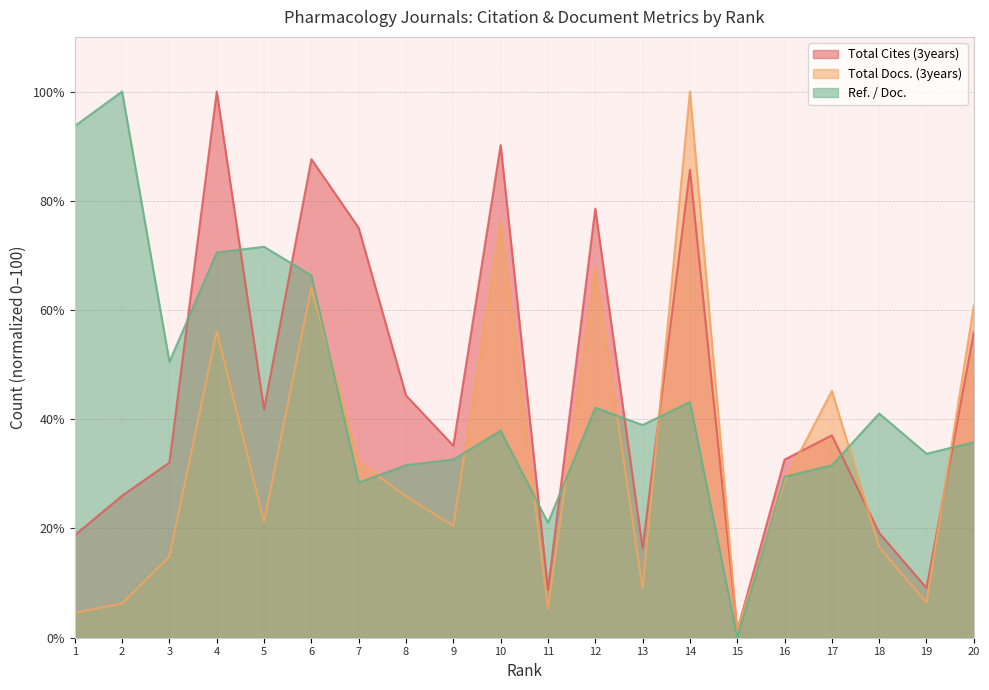

Which series has the widest spread of values?

Ref. / Doc.